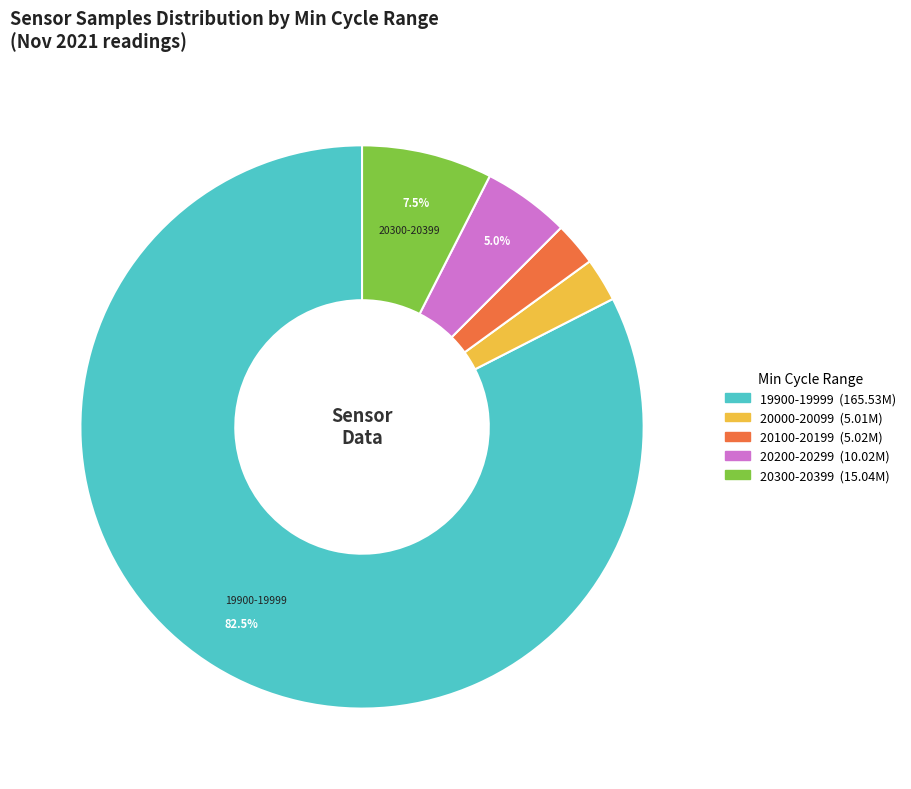

Is there any slice that represents more than half of the pie?

Yes